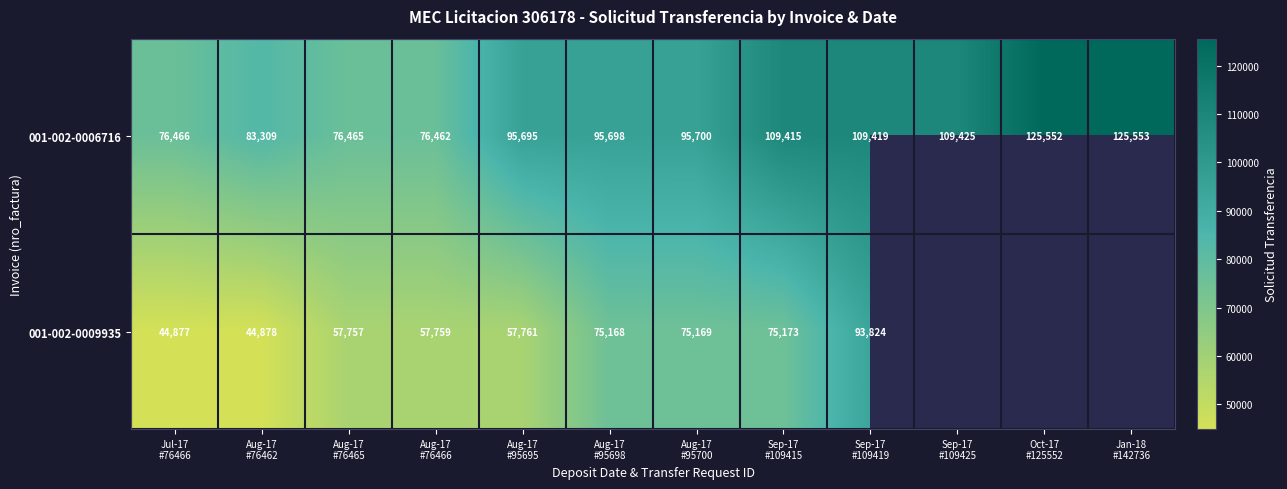

How many data points does each series have?

12